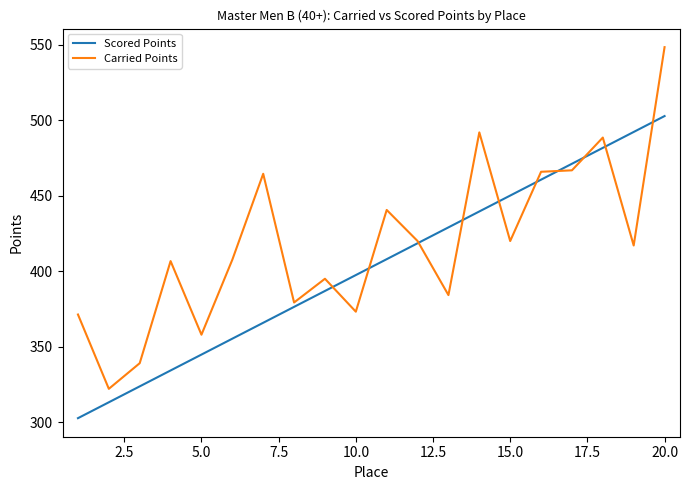

Which series has the largest range (max minus min)?

Carried Points